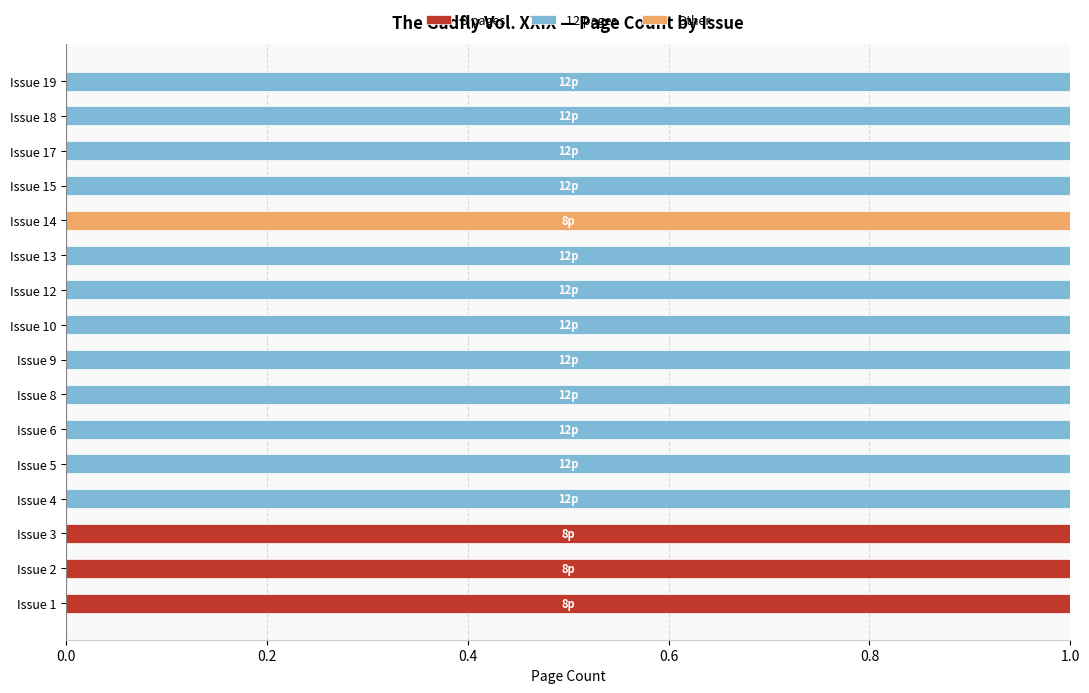

The 8 pages series shows 0 at Issue 4. True or false?

True